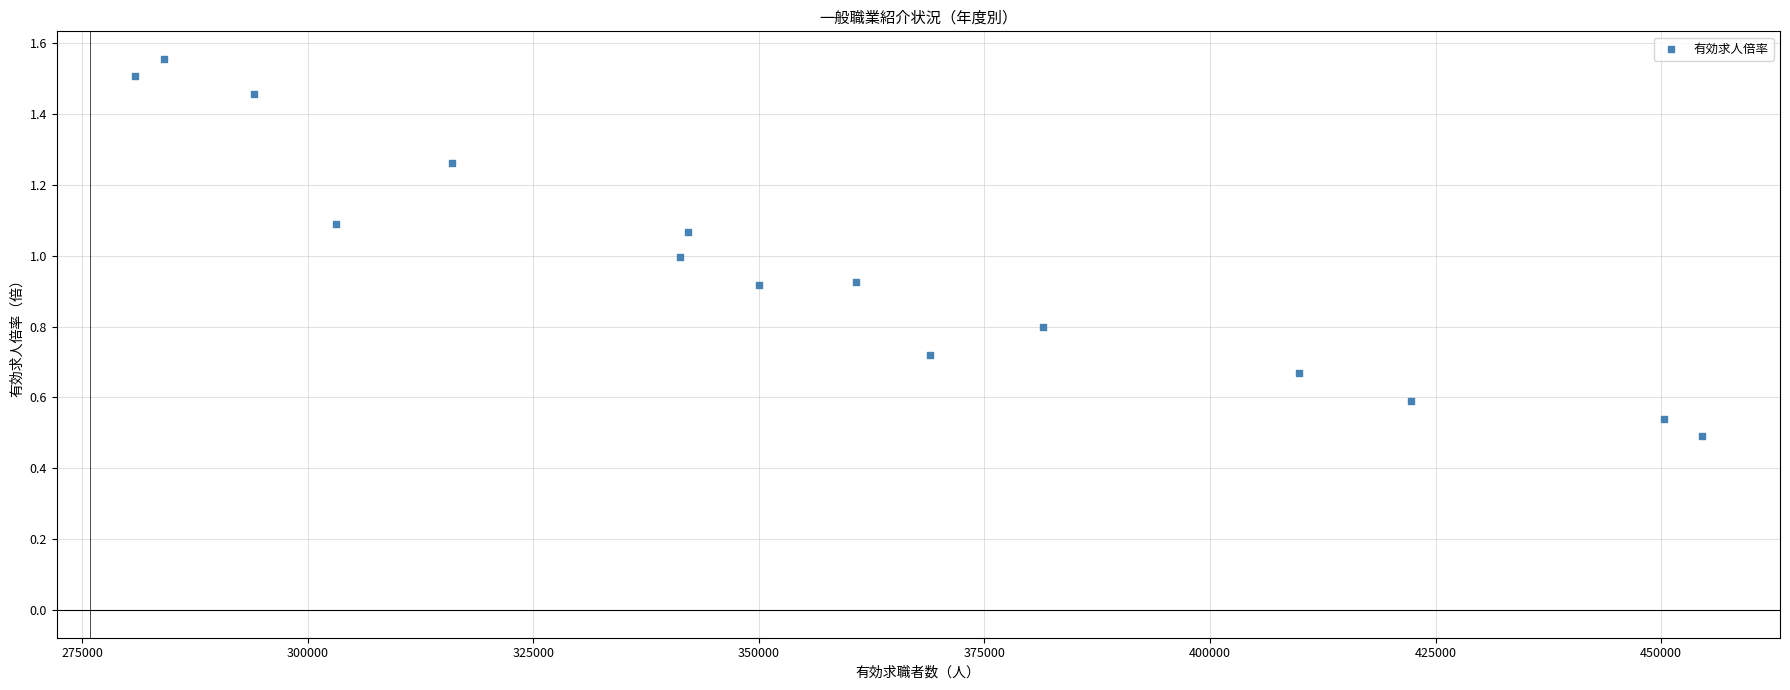

What is the range of X values (max minus min)?

173655.0